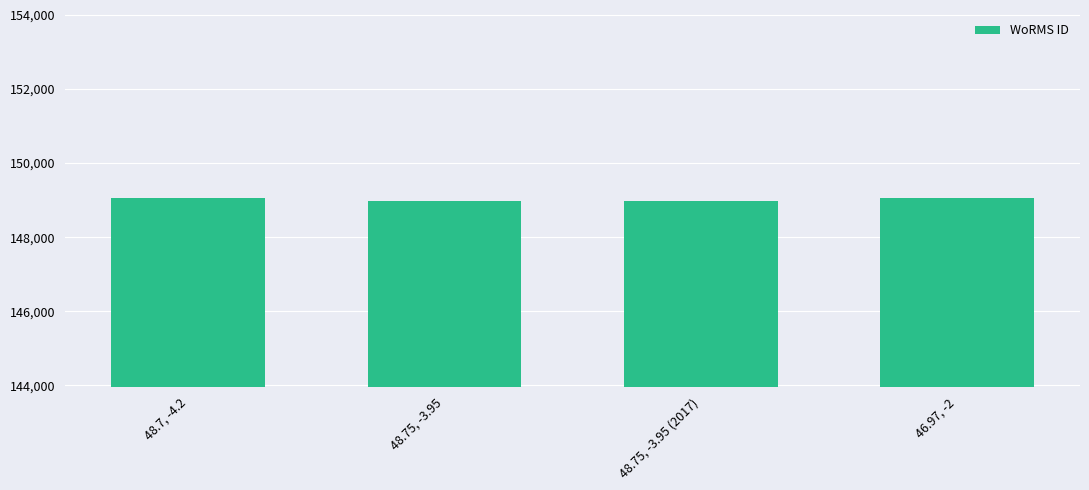

Is it true that the value at 48.75, -3.95 (2017) is 30609?

False